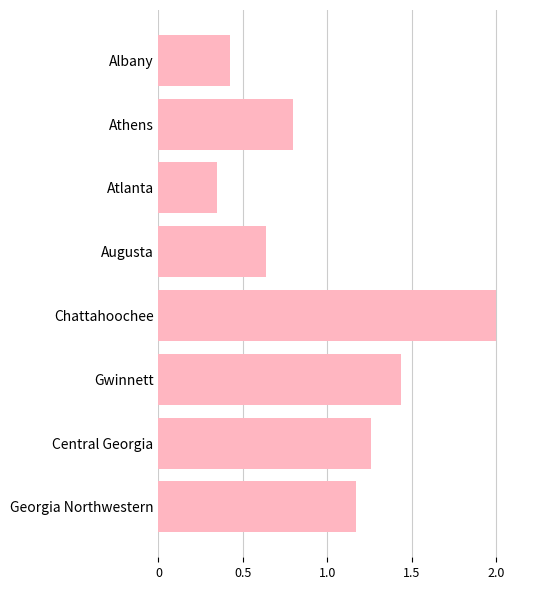

Approximately how many times larger is the value at Central Georgia compared to Georgia Northwestern?

1.1